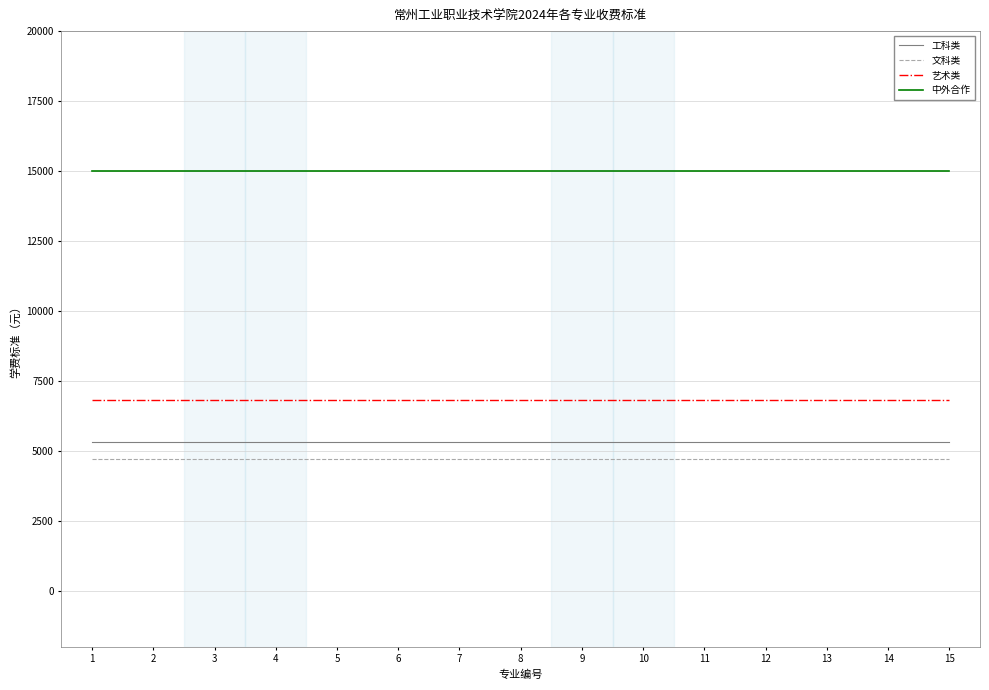

What is the lowest value of the 中外合作 series?

15000